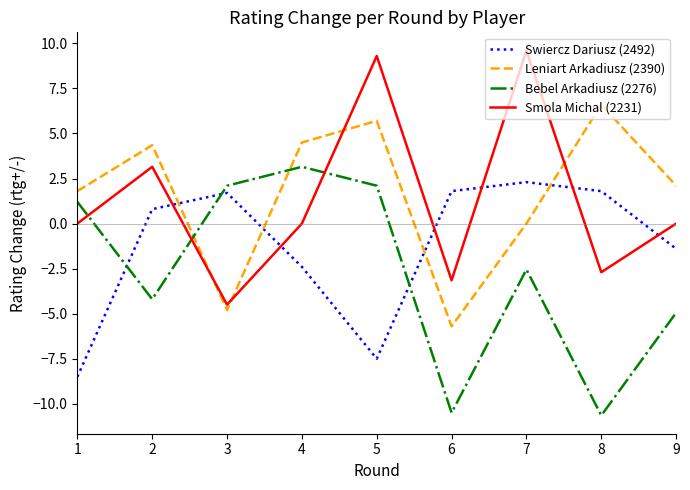

Is the value of Leniart Arkadiusz (2390) at 7 greater than the value of Swiercz Dariusz (2492) at 1?

Yes